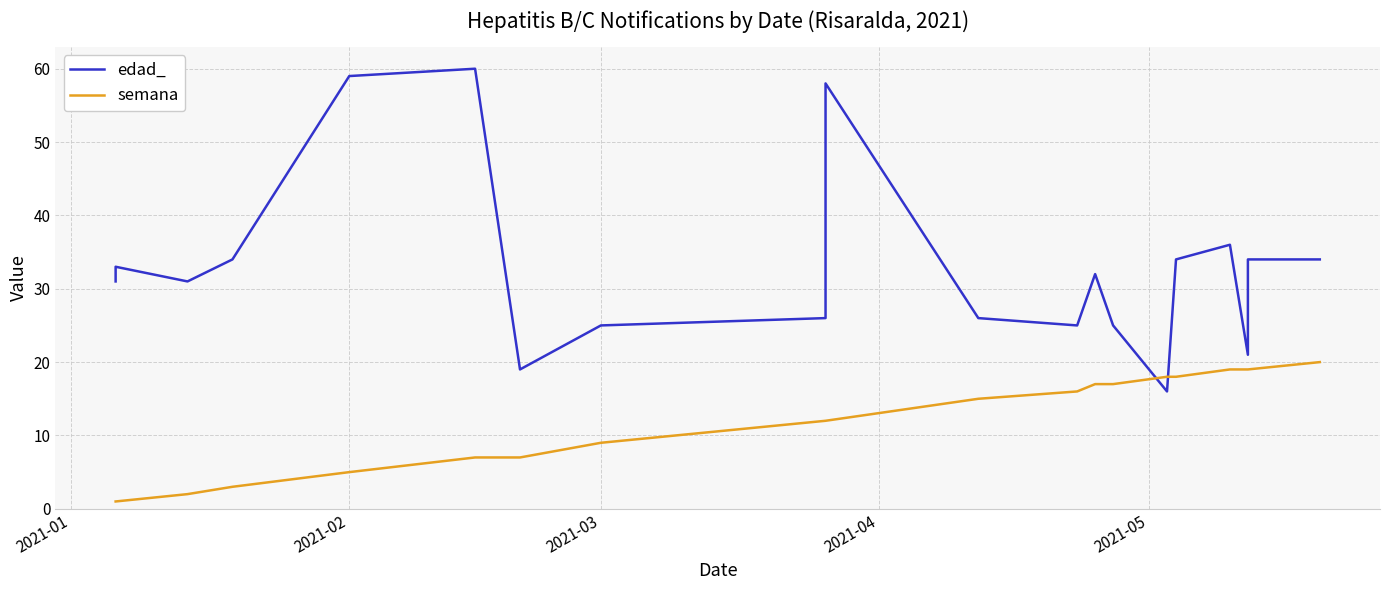

True or false: edad_ has more than 1 interior local peaks.

True